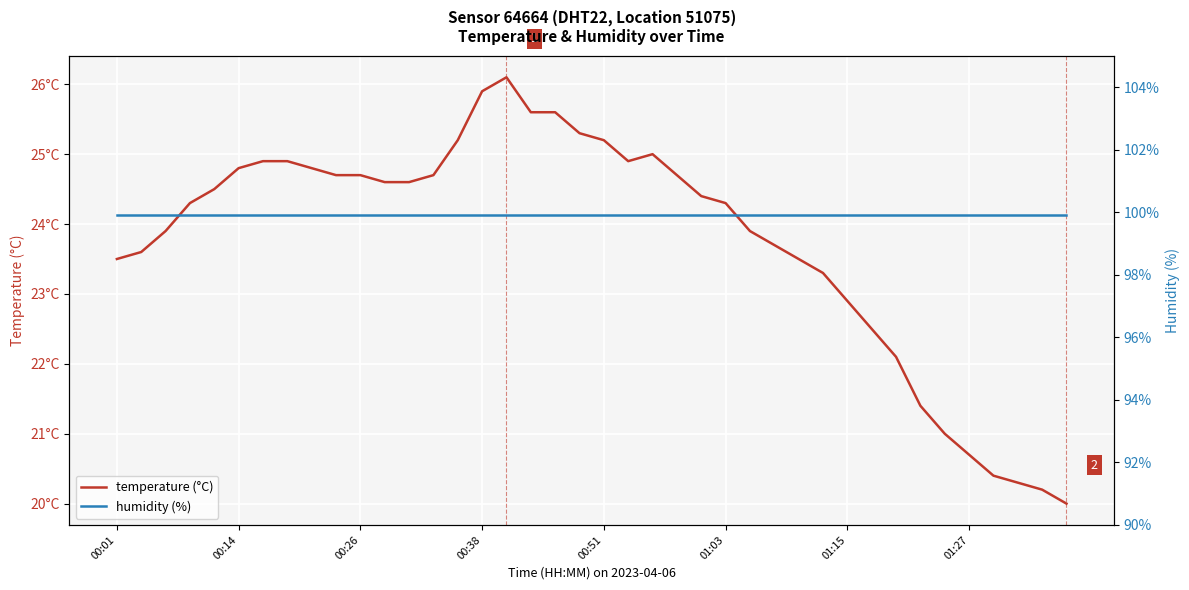

Which series has the largest range (max minus min)?

temperature